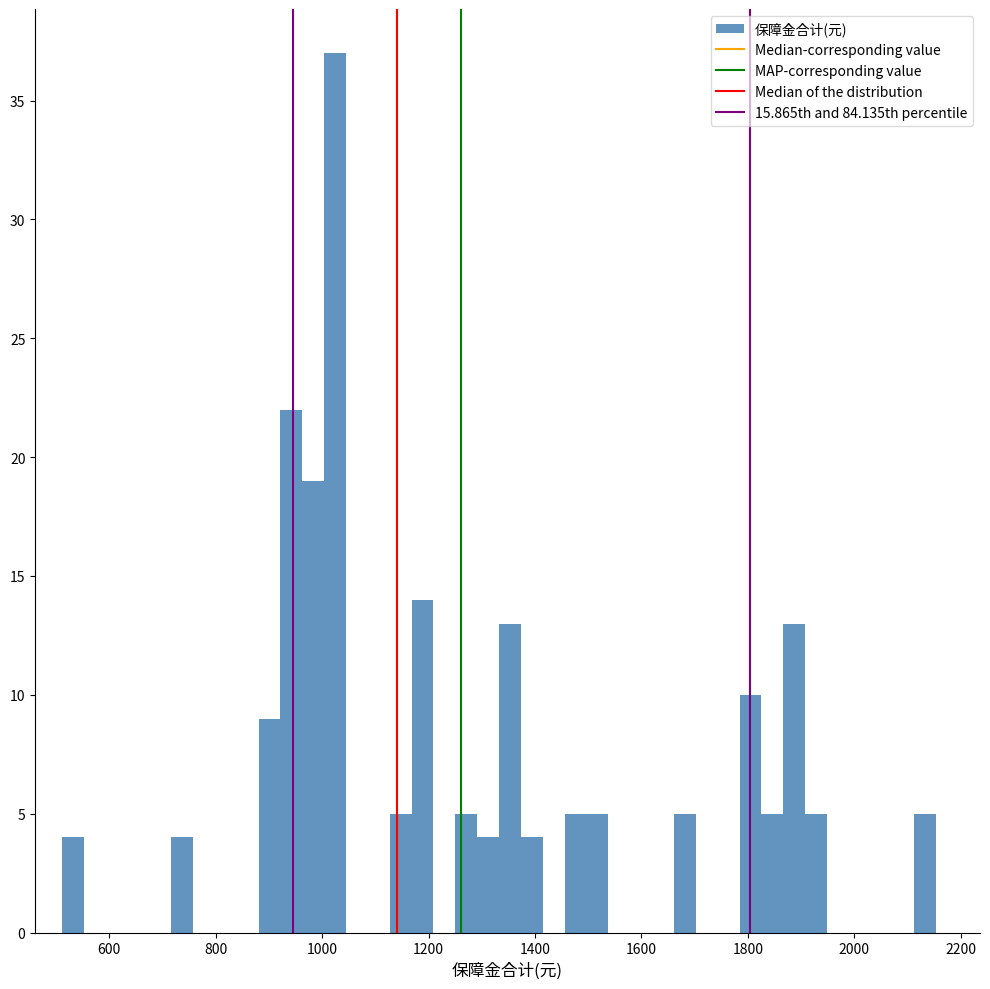

Around what value on the x-axis is the tallest bar? Give the approximate position of its centre, as read against the axis.

1020